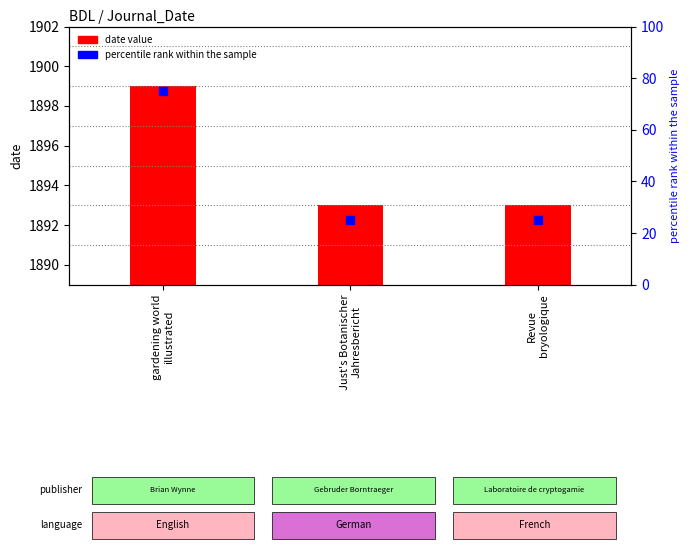

Which series has the largest total across all categories?

date value